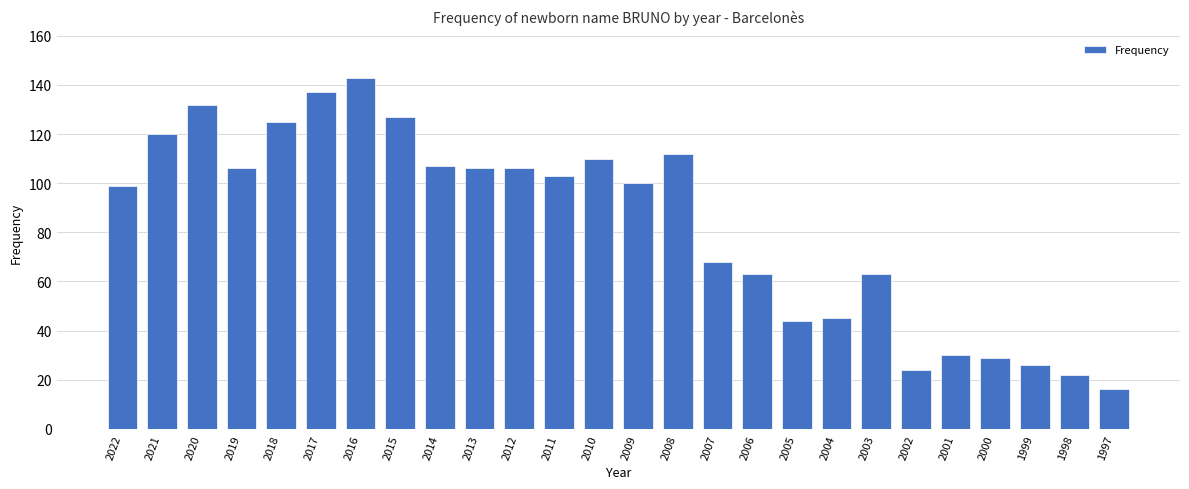

How many data points are less than 103?

13